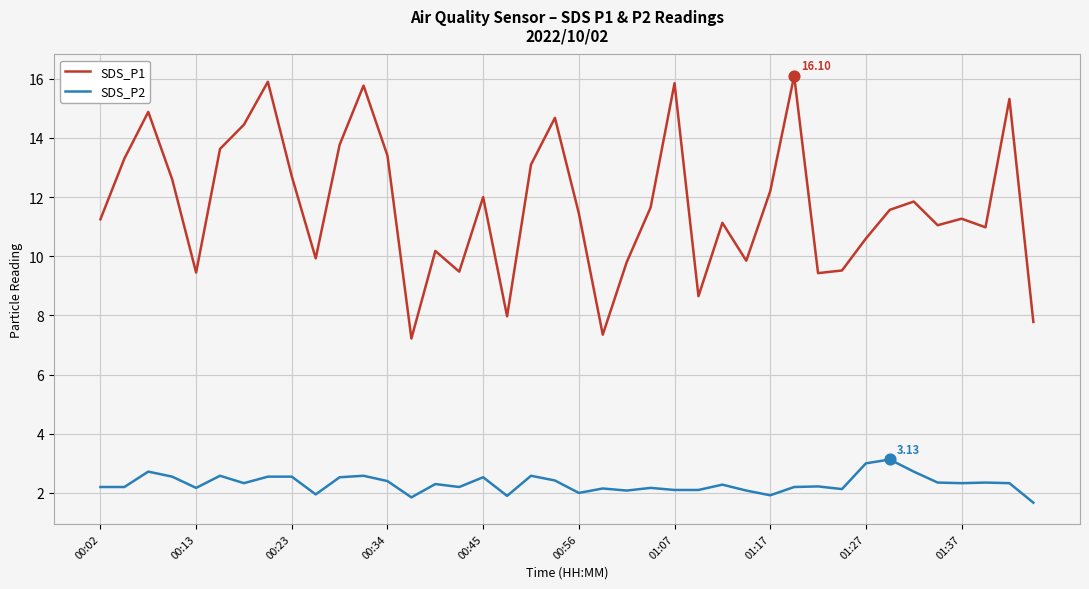

Which series has the largest total across all categories?

SDS_P1